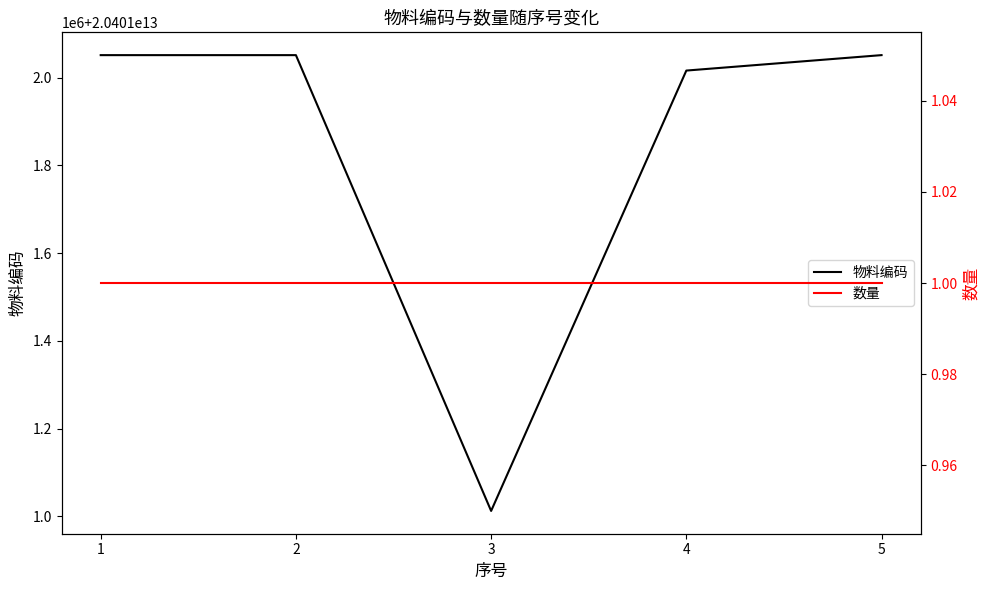

Which series has the largest total across all categories?

物料编码